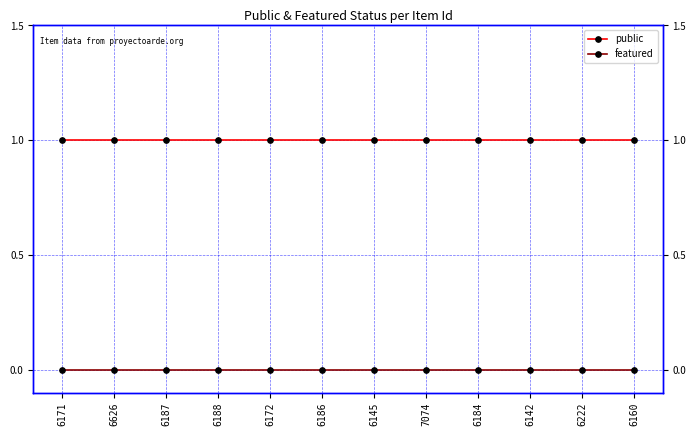

True or false: public and featured cross at least once.

False